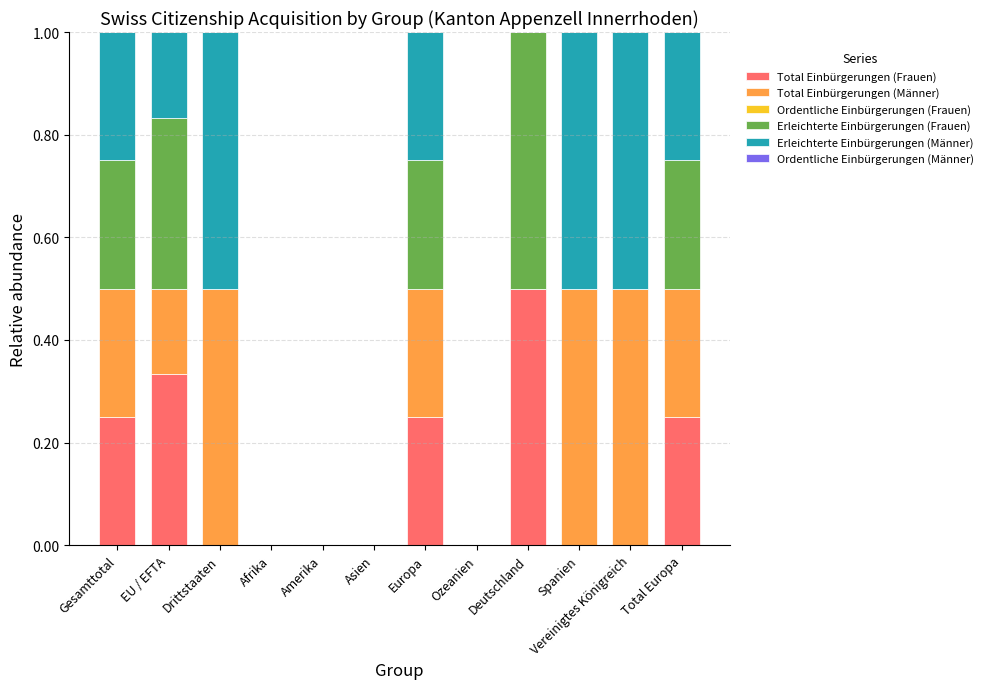

The Total Einbürgerungen (Frauen) series shows 0.1 at Total Europa. True or false?

False